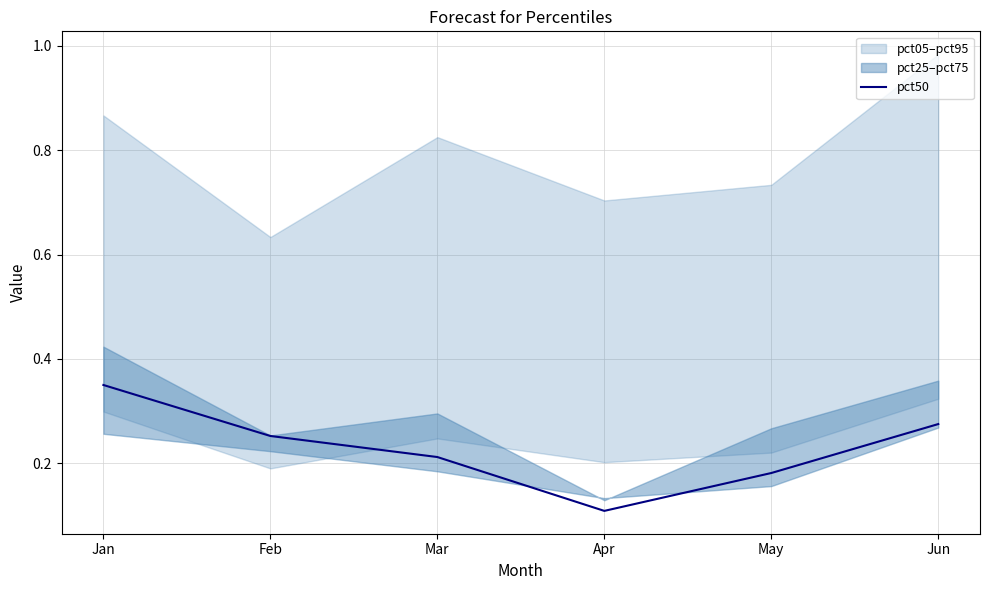

How many values are between 0 and 1?

6